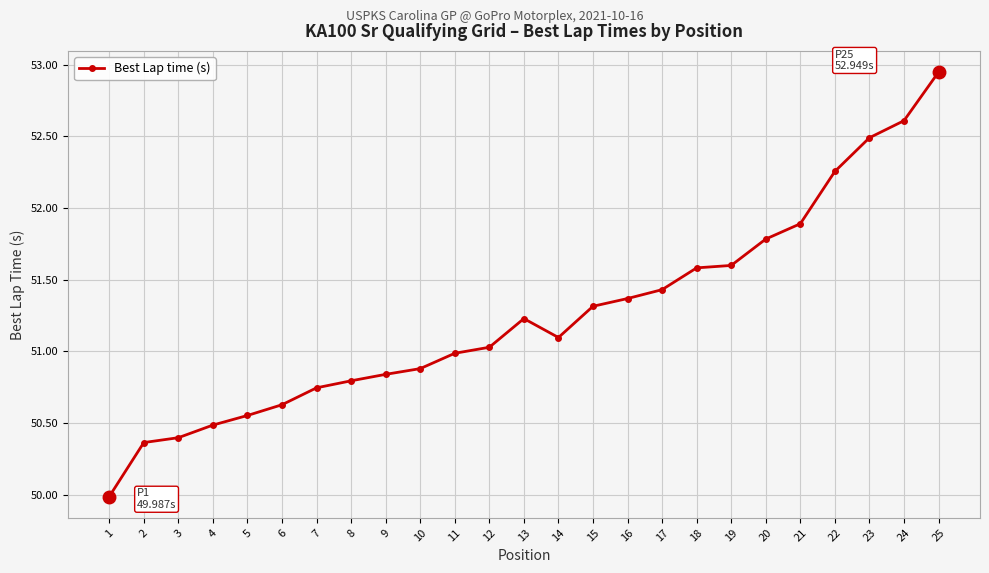

Which category has the highest value across all series?

25